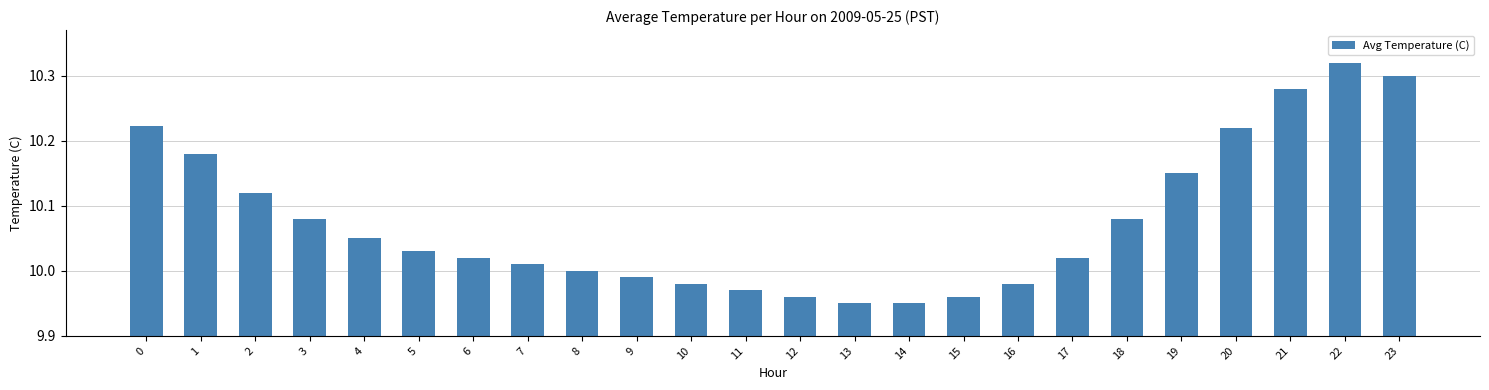

Between 18 and 20, which is larger?

20